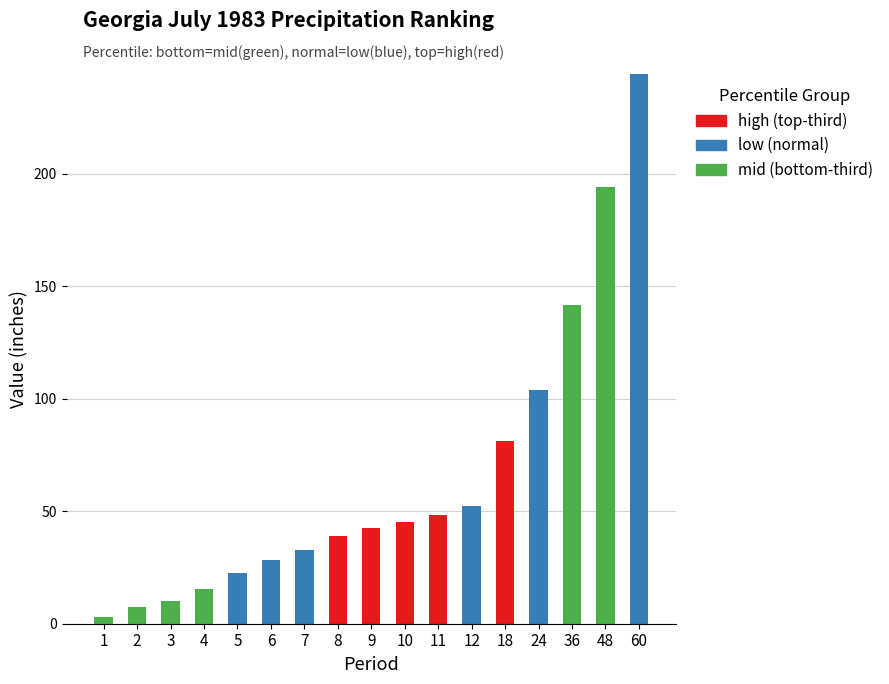

Are the bars horizontal?

No